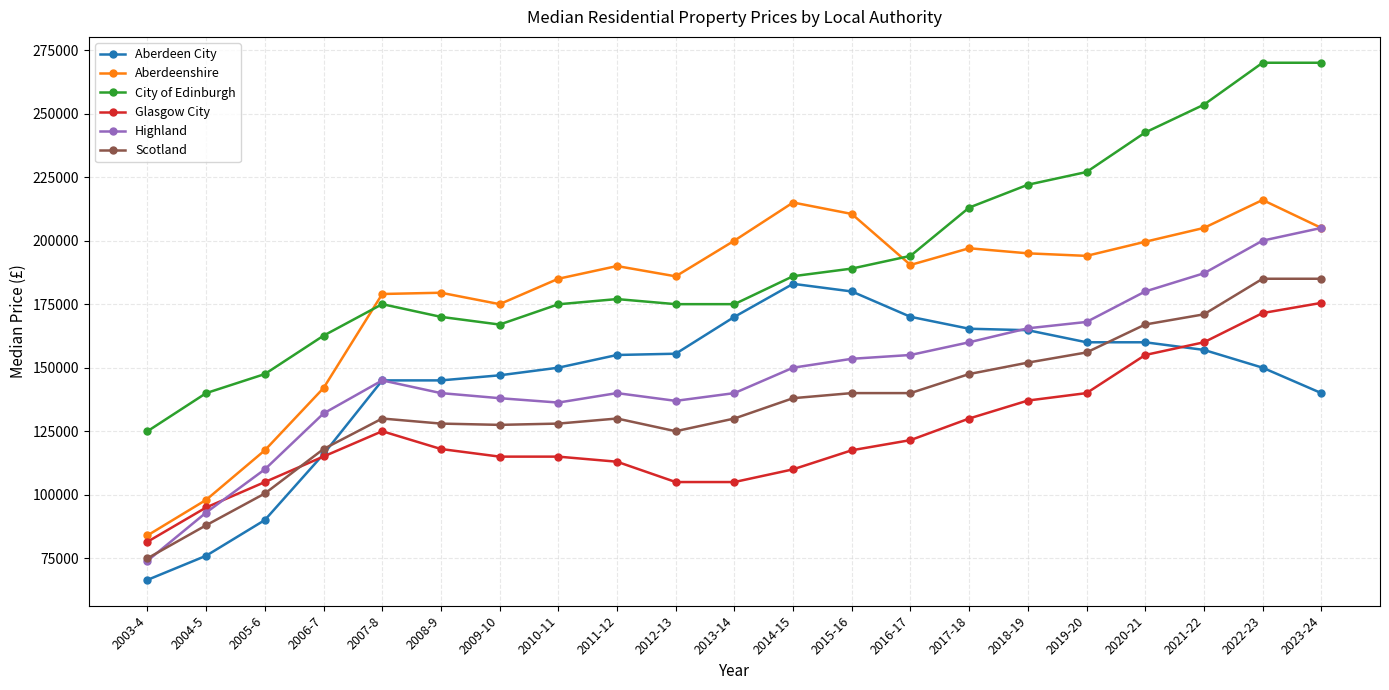

True or false: City of Edinburgh and Highland intersect in this chart.

False